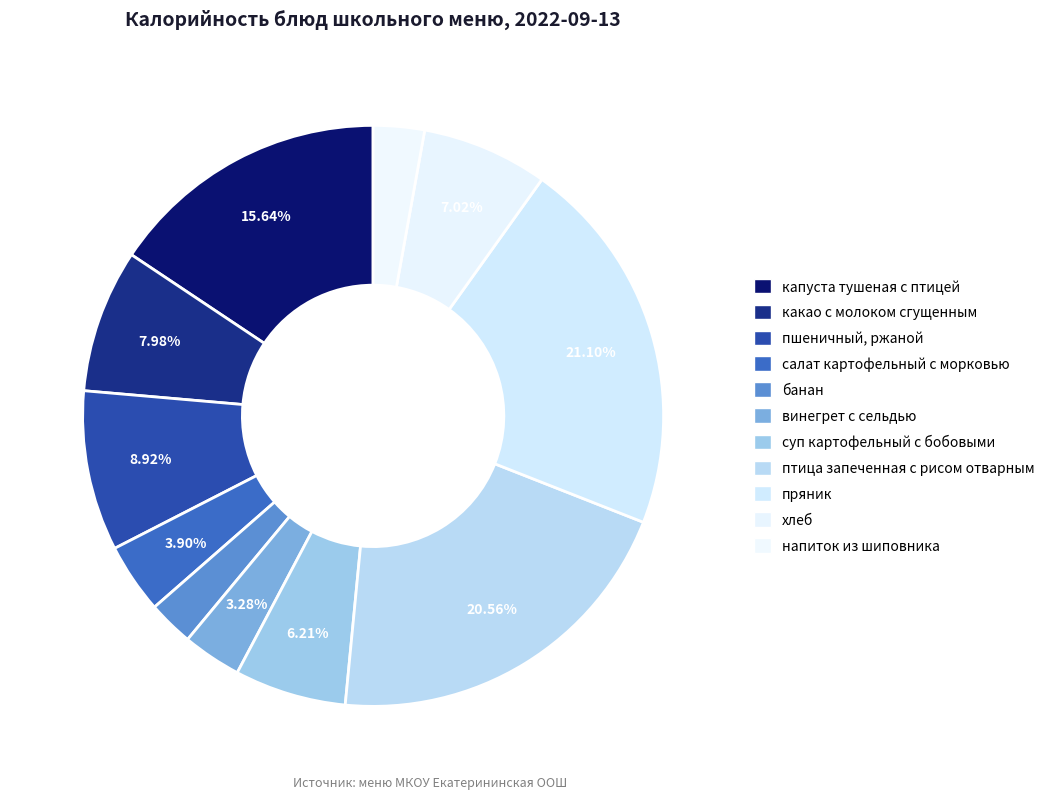

To the nearest percent, what is the difference between the суп картофельный с бобовыми and какао с молоком сгущенным slice percentages?

2%